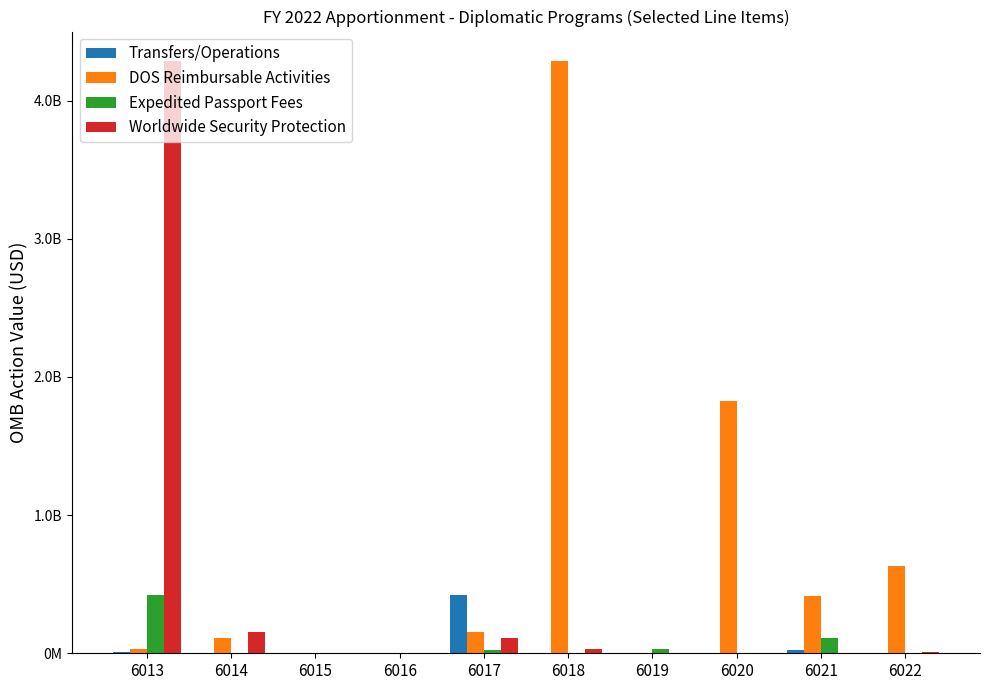

Reading right to left, list all the values displayed in this chart.

Transfers/Operations: 1803050	21316243	2862023	1000	1180768	418288301	3242823	389398	1939242	12817257
DOS Reimbursable Activities: 632390000	416455000	1828854975	272013	4285752978	152929973	80005	3616148	107227175	32437074
Expedited Passport Fees: 3616148	107227175	272013	32437074	1803050	21316243	2862023	1000	1180768	418288301
Worldwide Security Protection: 12817257	389398	1939242	272013	32437074	107227175	3616148	80005	152929973	4285752978